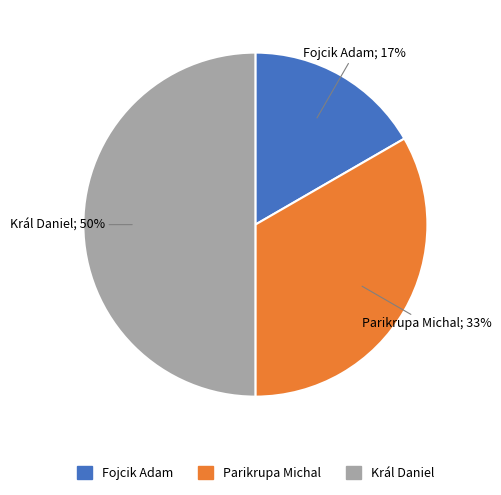

To the nearest percent, what is the average slice percentage?

33%